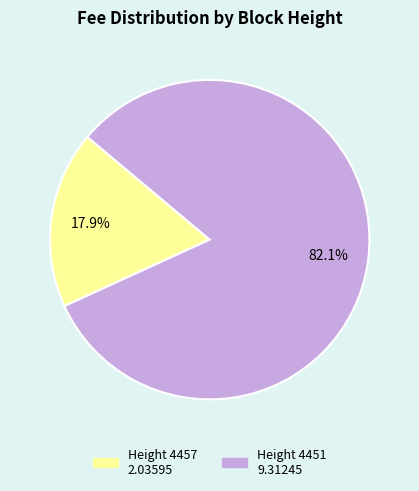

Does any single category account for the majority?

Yes